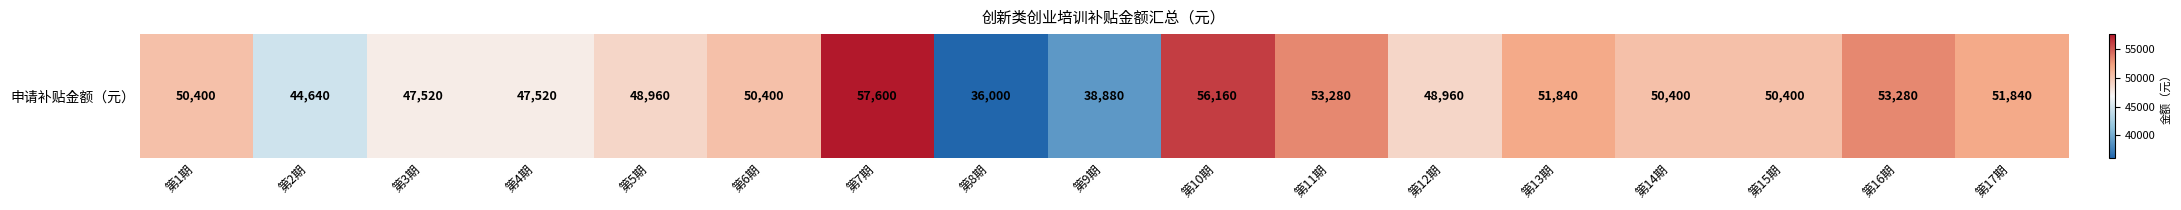

At which category does the chart reach its peak across all series?

第7期